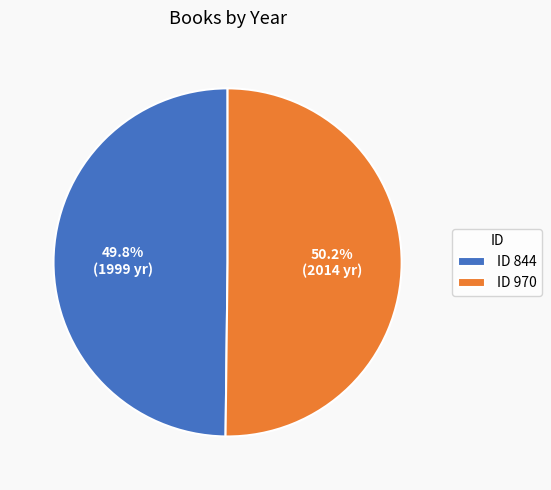

Is there a majority slice in this chart?

Yes